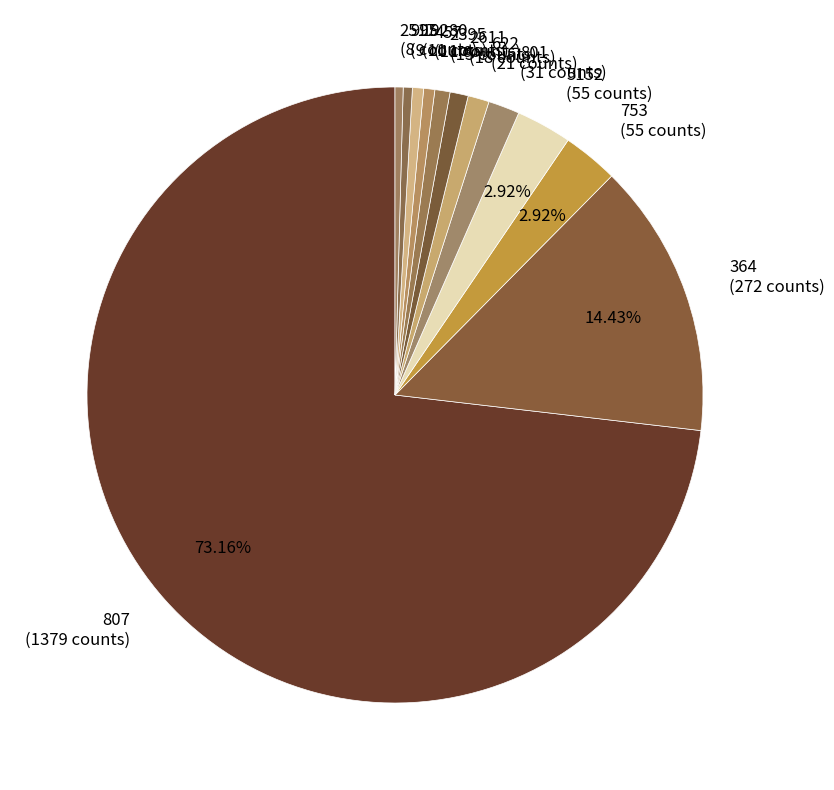

Does 807 account for over 50% of the chart?

Yes